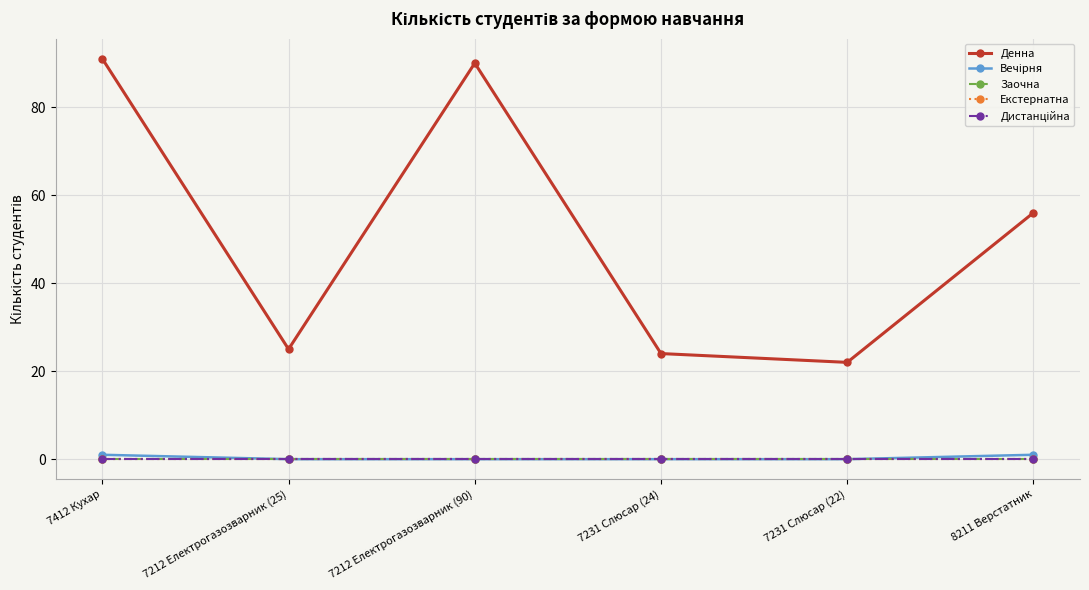

The value of Вечірня at 7231 Слюсар (24) is 0. True or false?

False